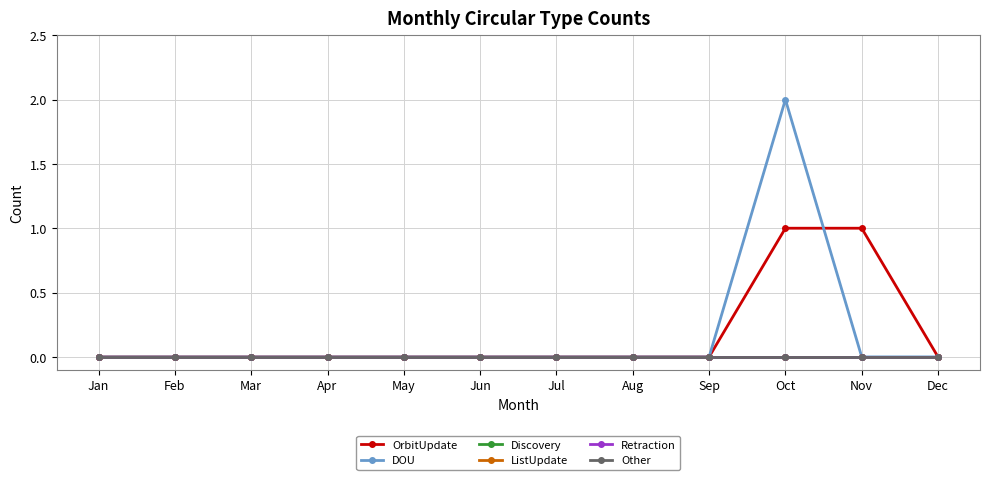

Does the chart have visible grid lines?

Yes